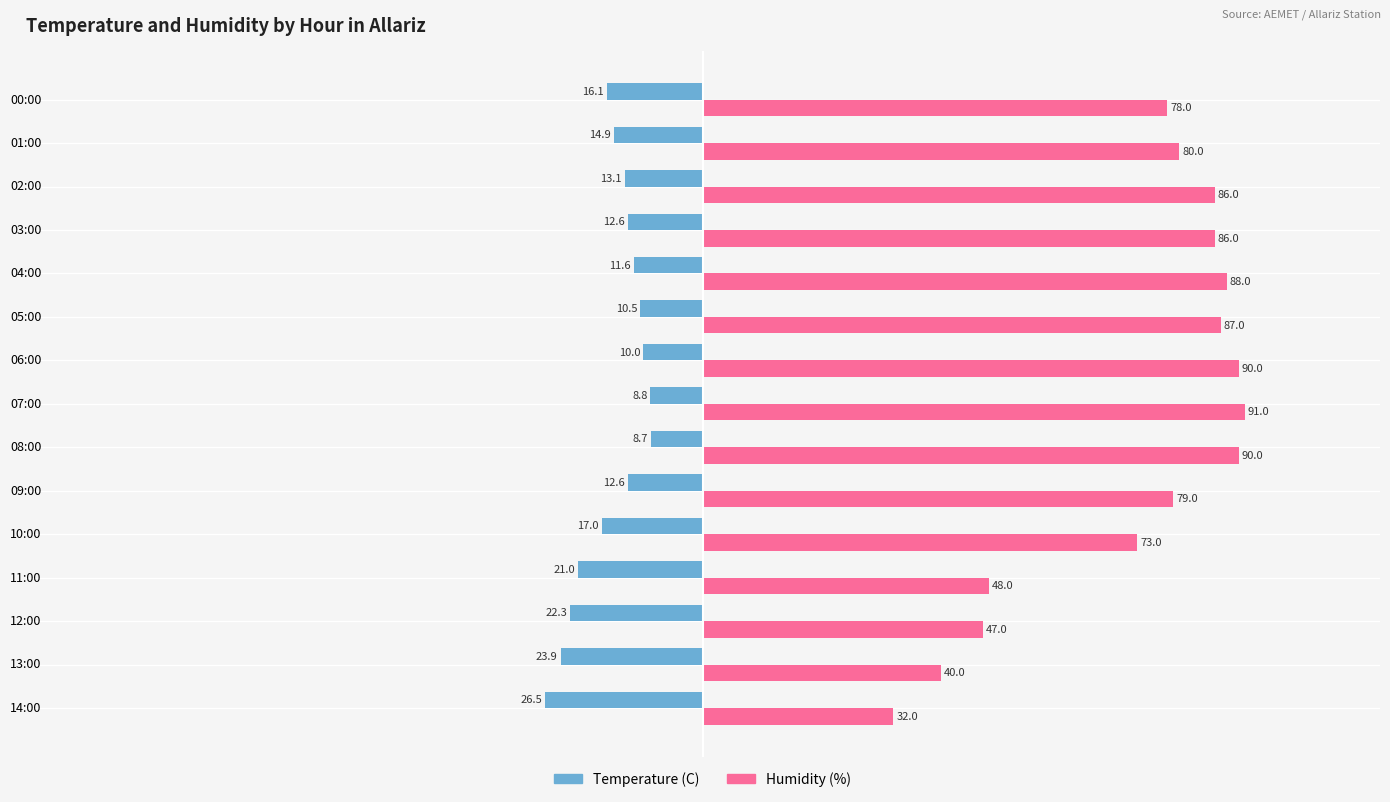

What is the difference between the second highest and second lowest values in the Temperature (C) series?

15.1